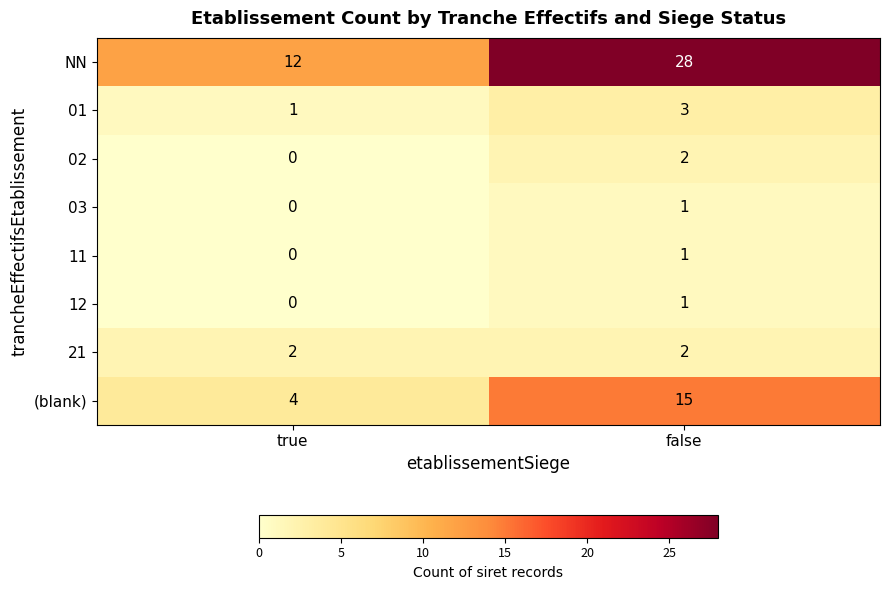

At which label is NN closest to 20?

true